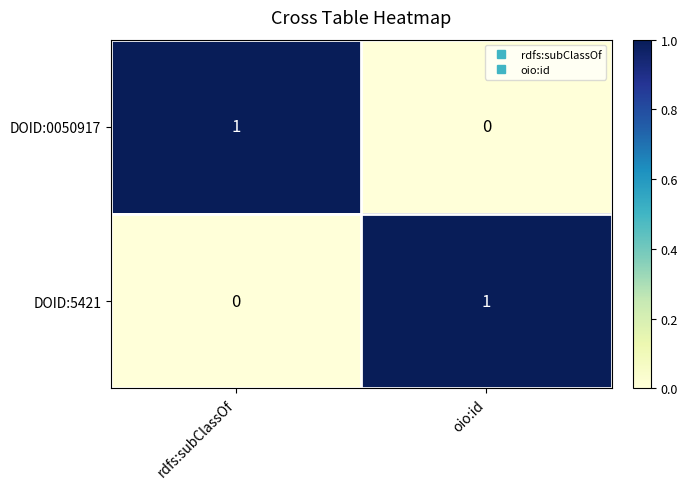

Reading right to left, what are all the values shown in this chart?

DOID:0050917: oio:id=0	rdfs:subClassOf=1
DOID:5421: oio:id=1	rdfs:subClassOf=0